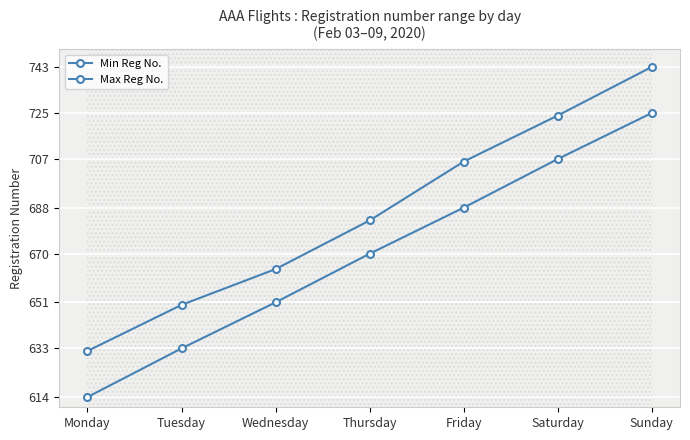

What is the difference between the highest and lowest values at Sunday?

18